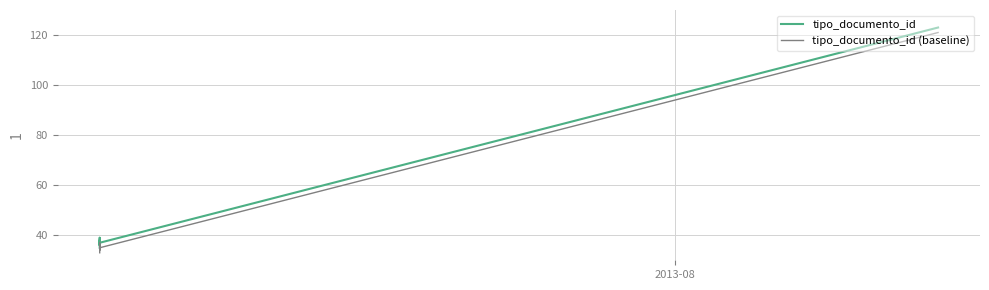

How many series are shown in this chart?

2